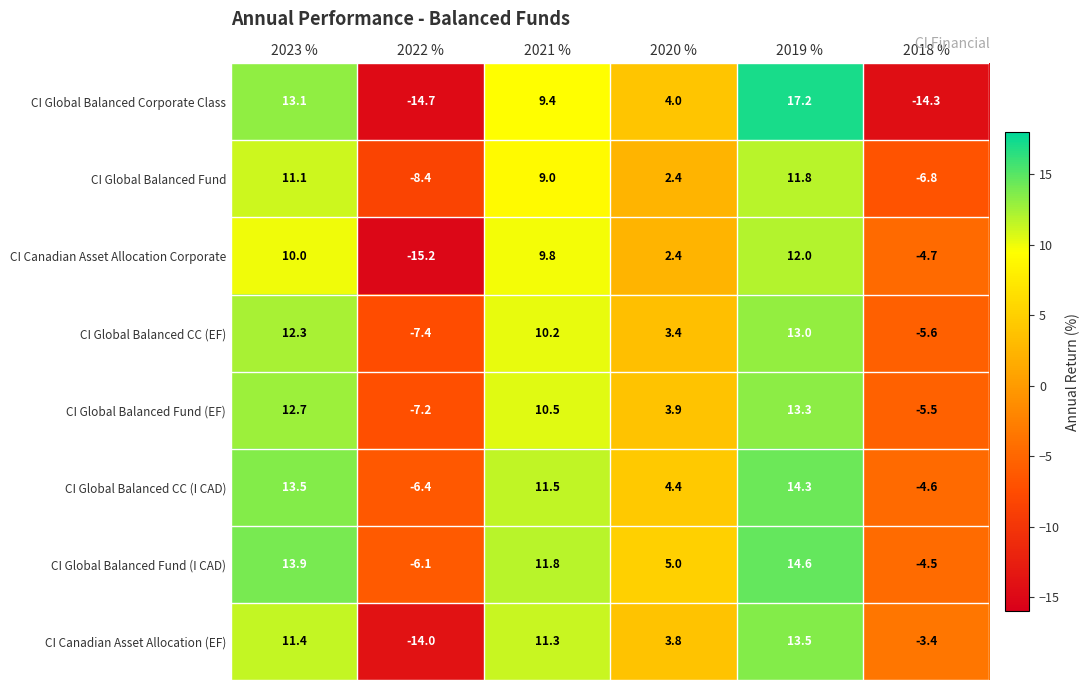

Which category has the lowest value in the CI Global Balanced Corporate Class series?

2022 %